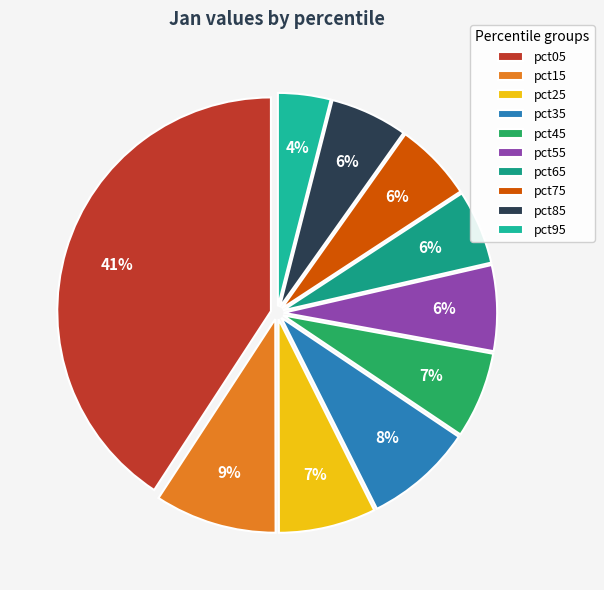

Which category has the biggest portion of the pie?

pct05